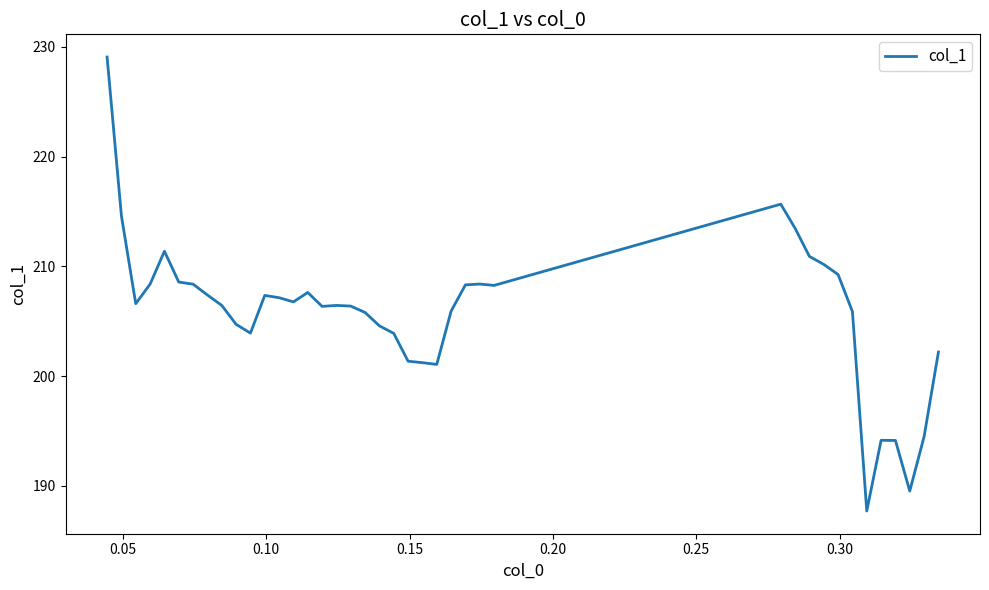

What is the greatest value displayed?

229.1